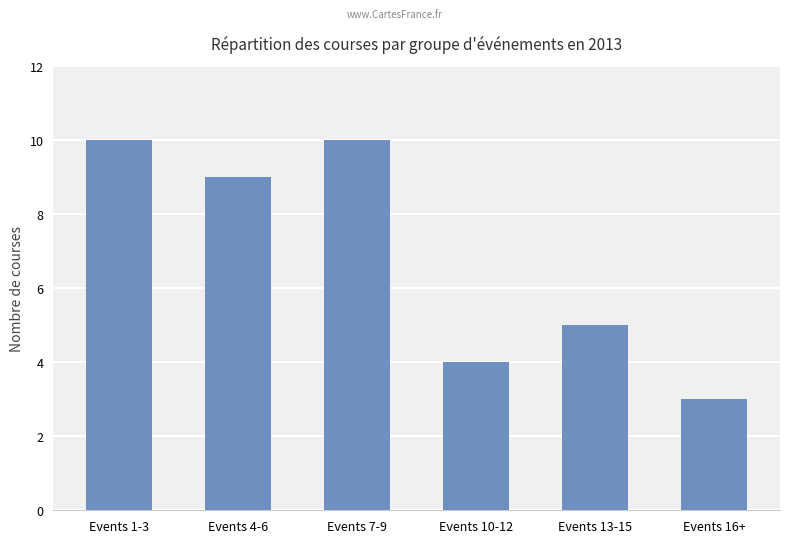

Does the chart contain stacked bars?

No